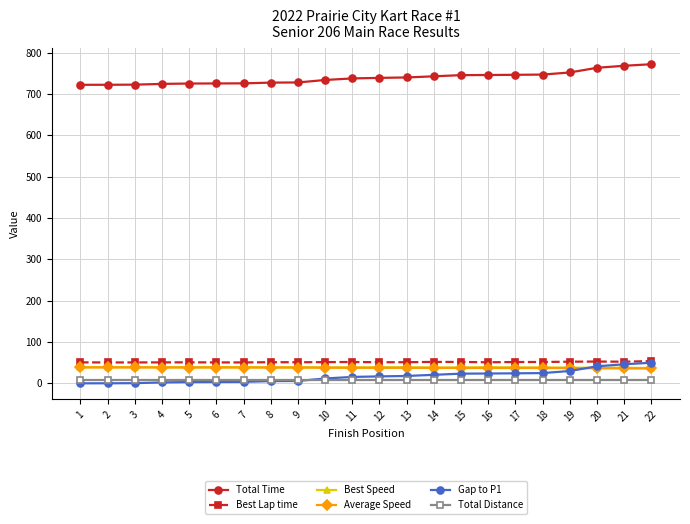

Is the value of Best Speed at 8 greater than the value of Total Time at 2?

No